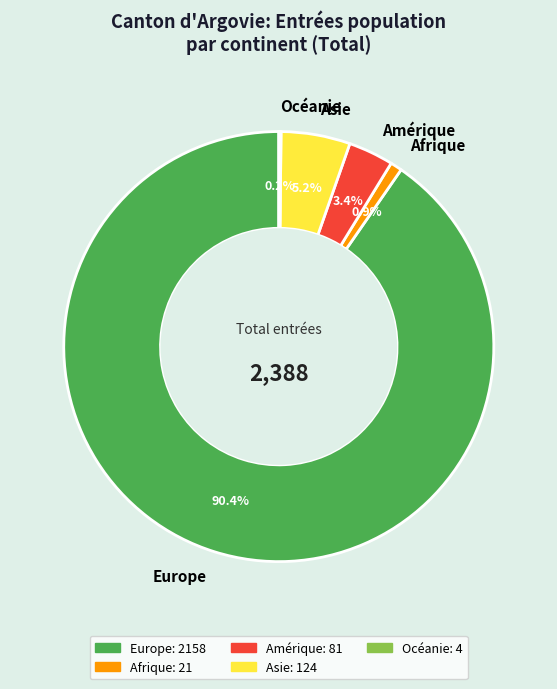

Which category accounts for the majority?

Europe